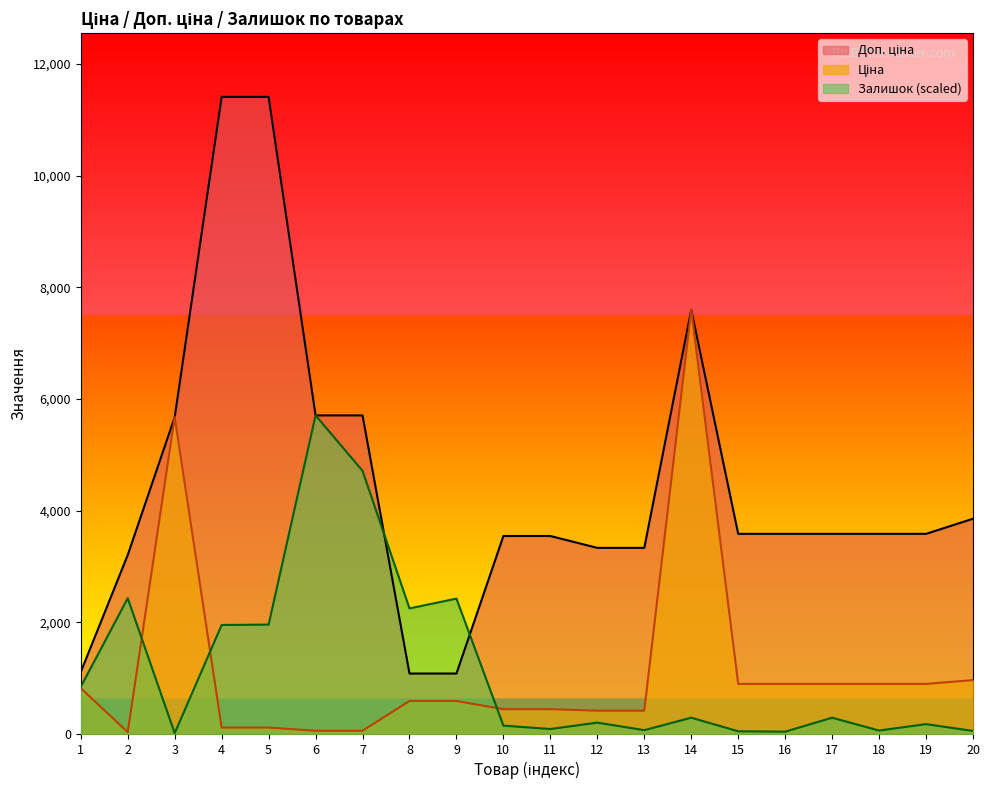

True or false: Ціна and Залишок cross at least once.

True